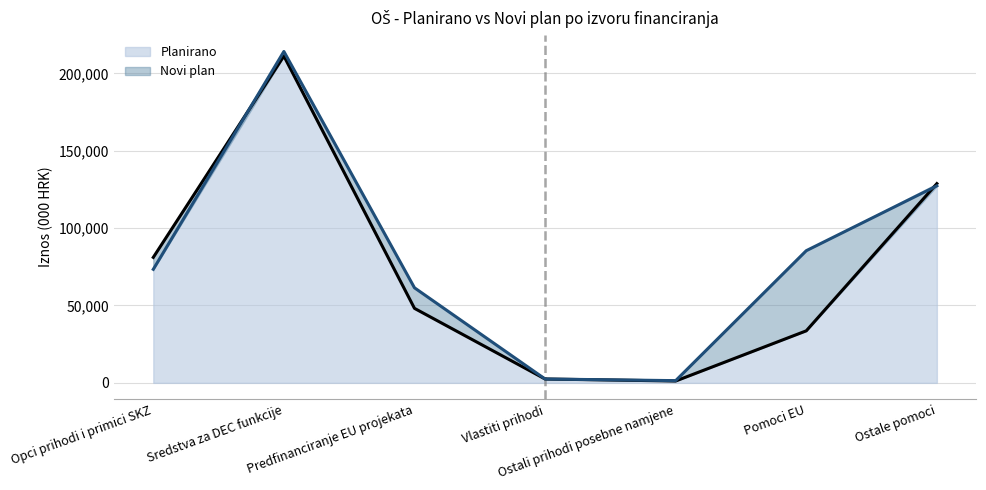

The value of Planirano at Sredstva za DEC funkcije is 211211. True or false?

True